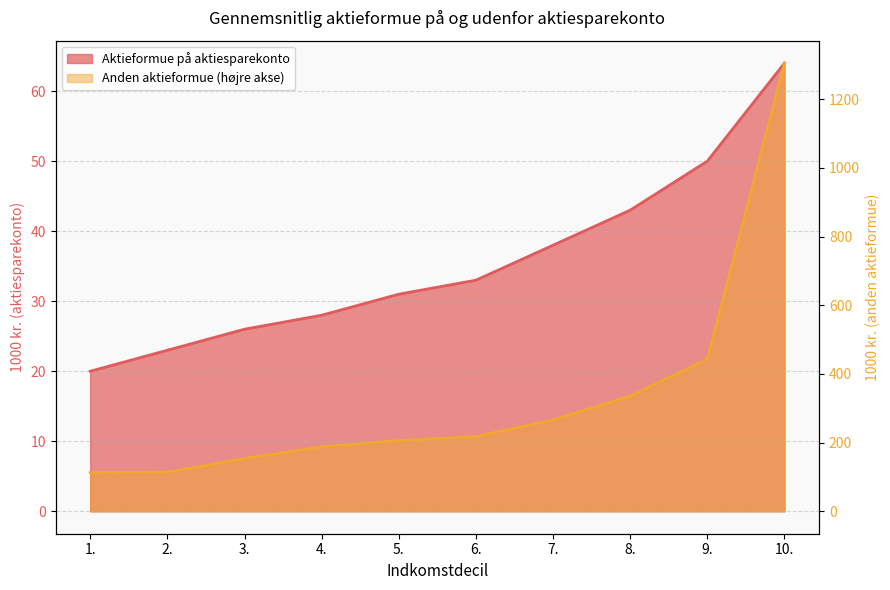

Rank the categories by Aktieformue på aktiesparekonto value from lowest to highest.

1., 2., 3., 4., 5., 6., 7., 8., 9., 10.